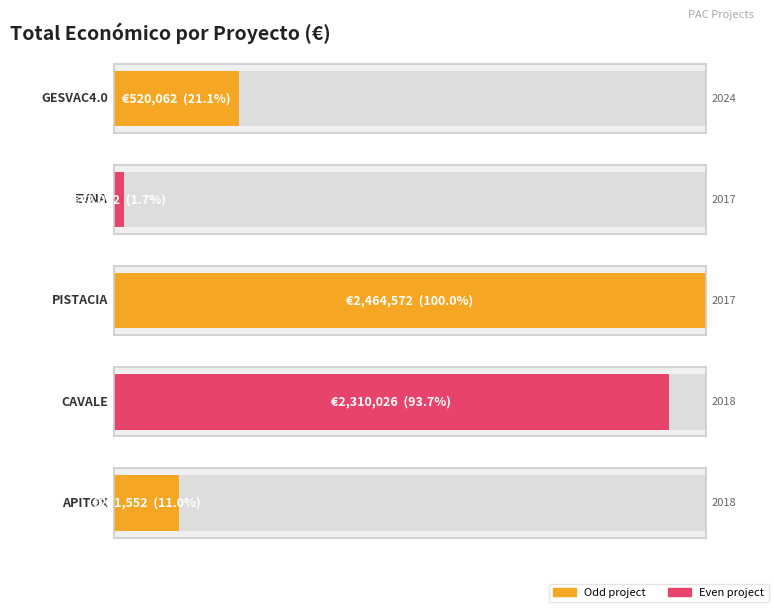

What is the difference between the values at 2018 and 2017?

2193020